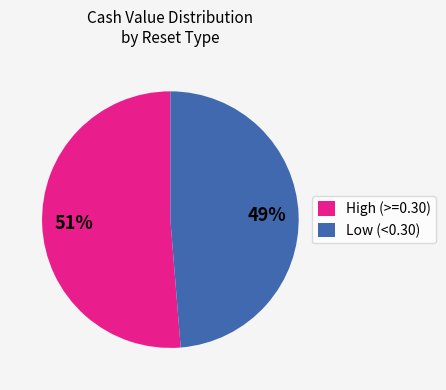

Do High (>=0.30) and Low (<0.30) together represent more than half of the pie?

Yes